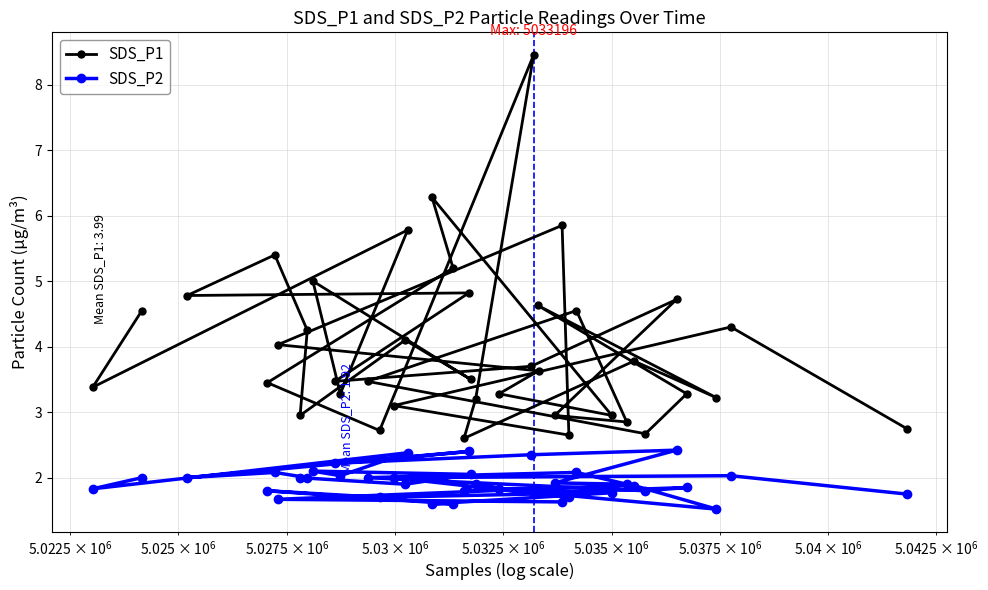

Which series has the largest total across all categories?

SDS_P1